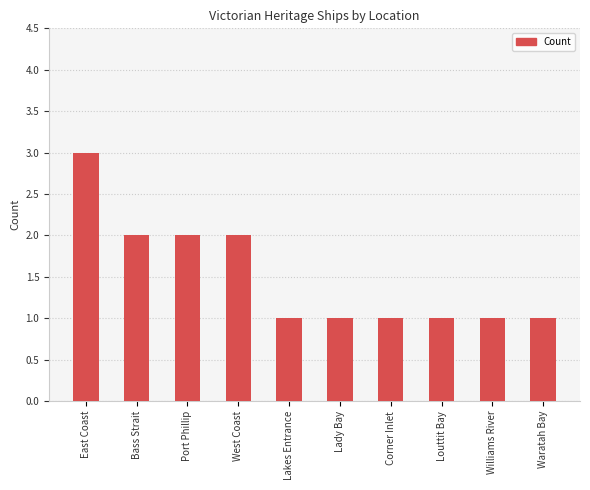

Reading right to left, list all the values displayed in this chart.

Waratah Bay=1	Williams River=1	Louttit Bay=1	Corner Inlet=1	Lady Bay=1	Lakes Entrance=1	West Coast=2	Port Phillip=2	Bass Strait=2	East Coast=3